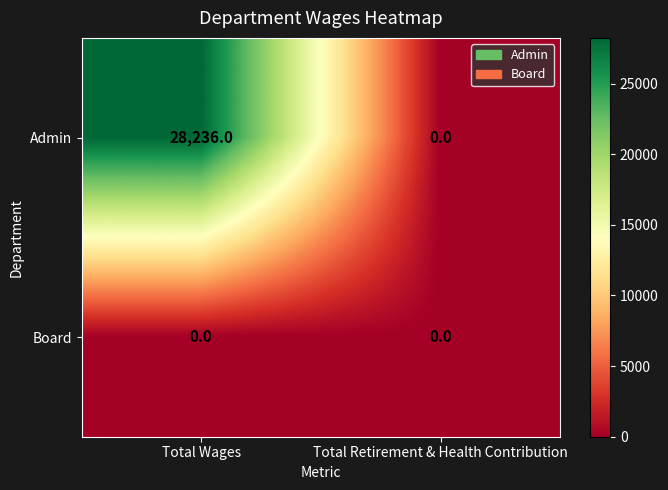

At how many categories does at least one series exceed 6939?

1